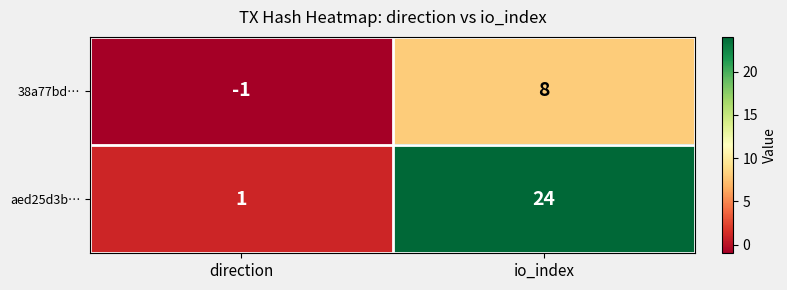

Between direction and io_index, which series saw the biggest shift?

aed25d3b…